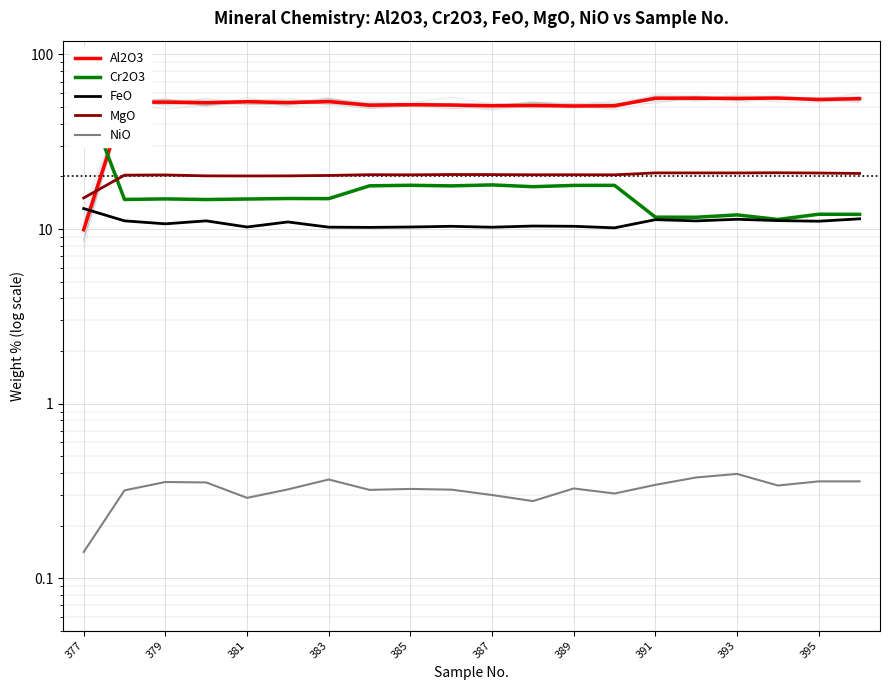

In MgO, how many points are higher than both neighbors (excluding endpoints)?

6